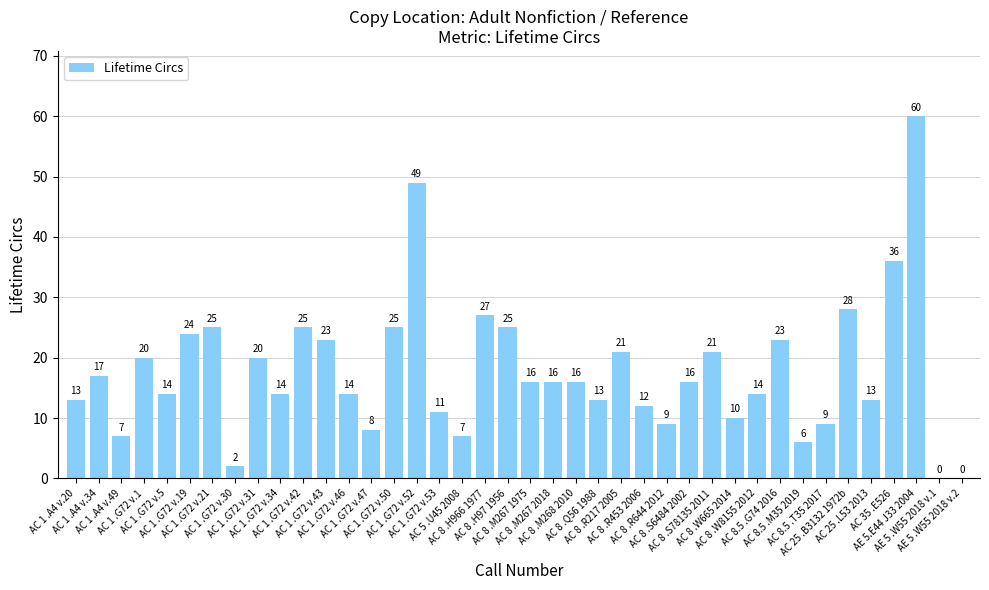

What is the average value?

18